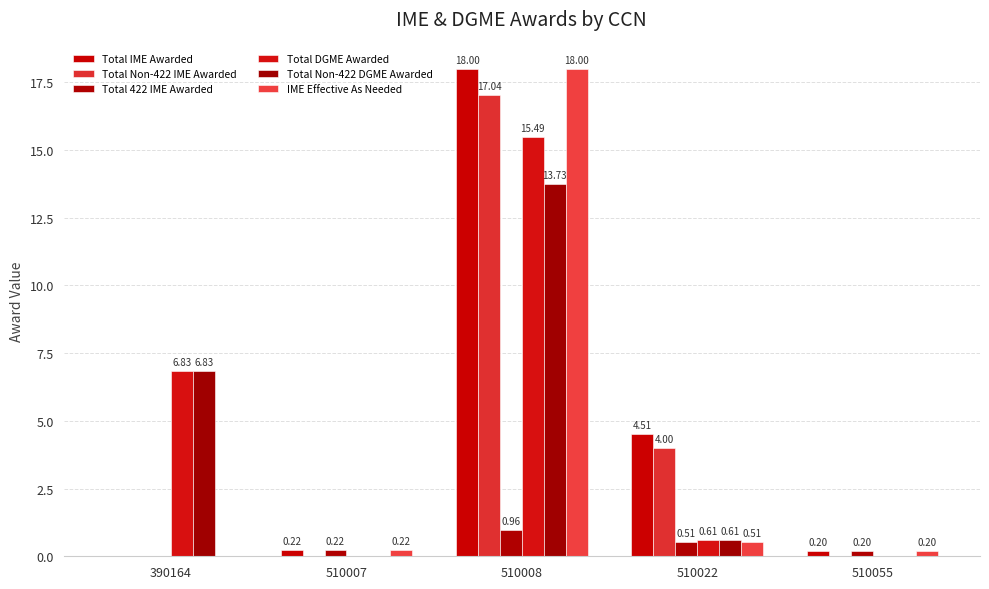

Are the bars grouped side by side (vs. stacked)?

Yes